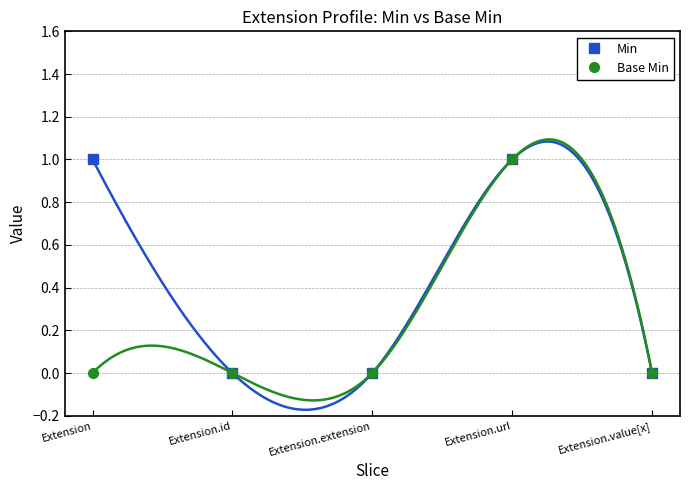

Is this an area chart (filled region under the line)?

No